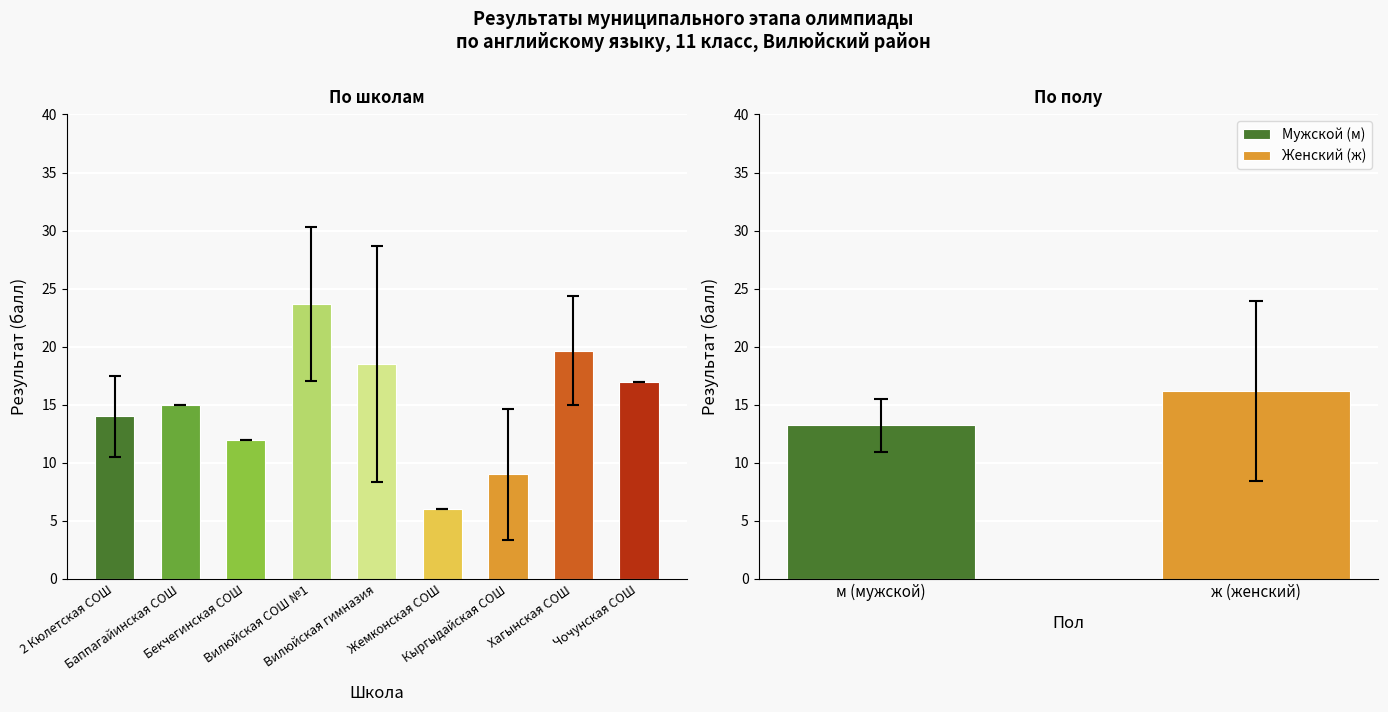

What is the minimum value shown in the chart?

6.0